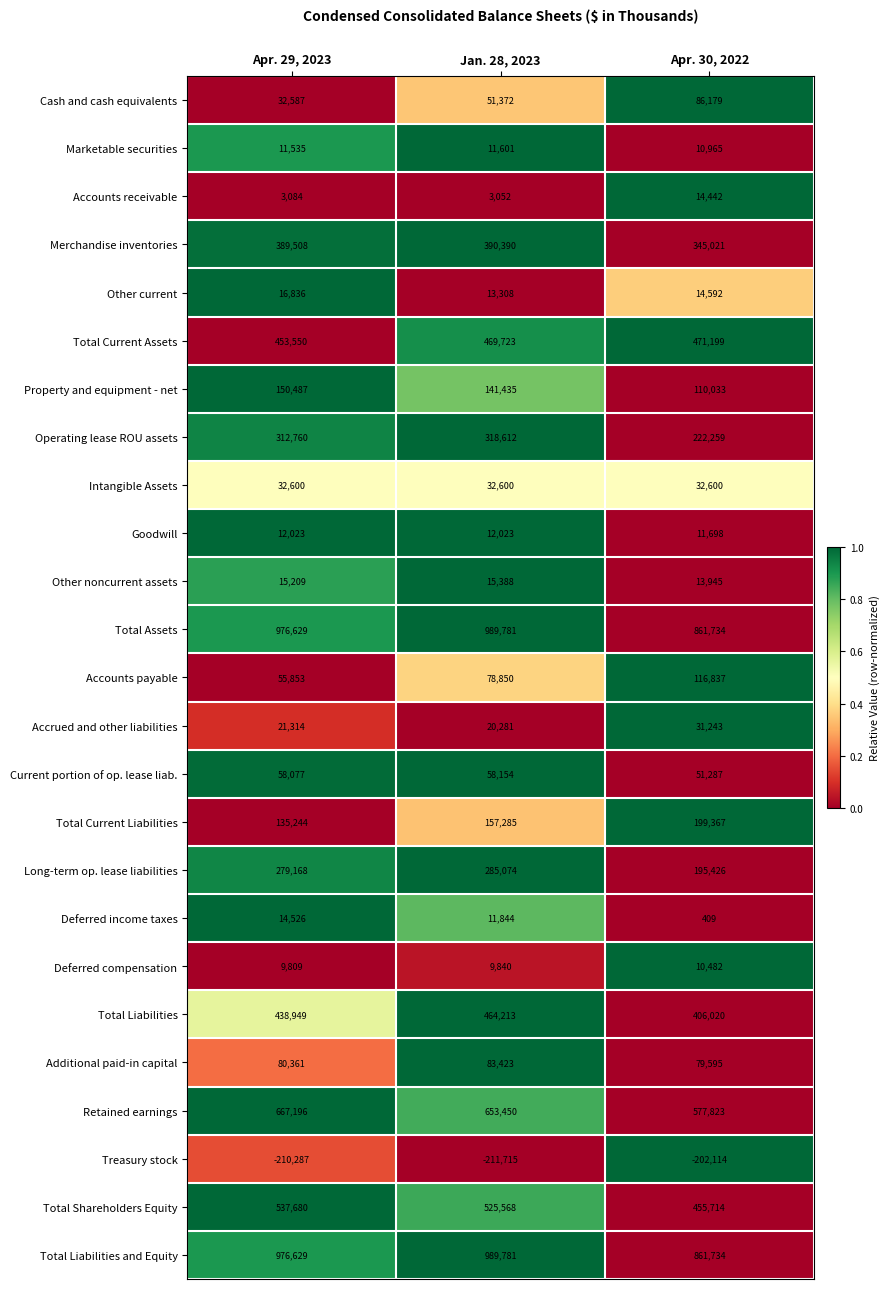

At which category is the sum across all series the highest?

Jan. 28, 2023